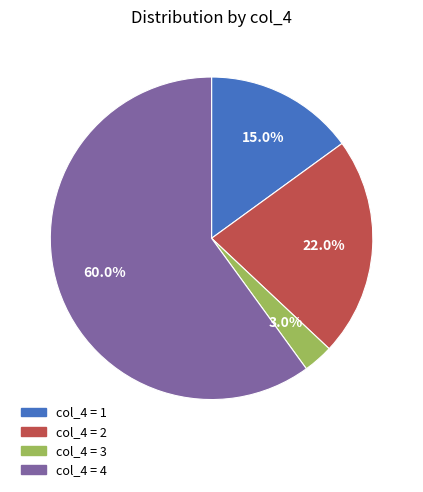

Count the number of slices in the pie.

4